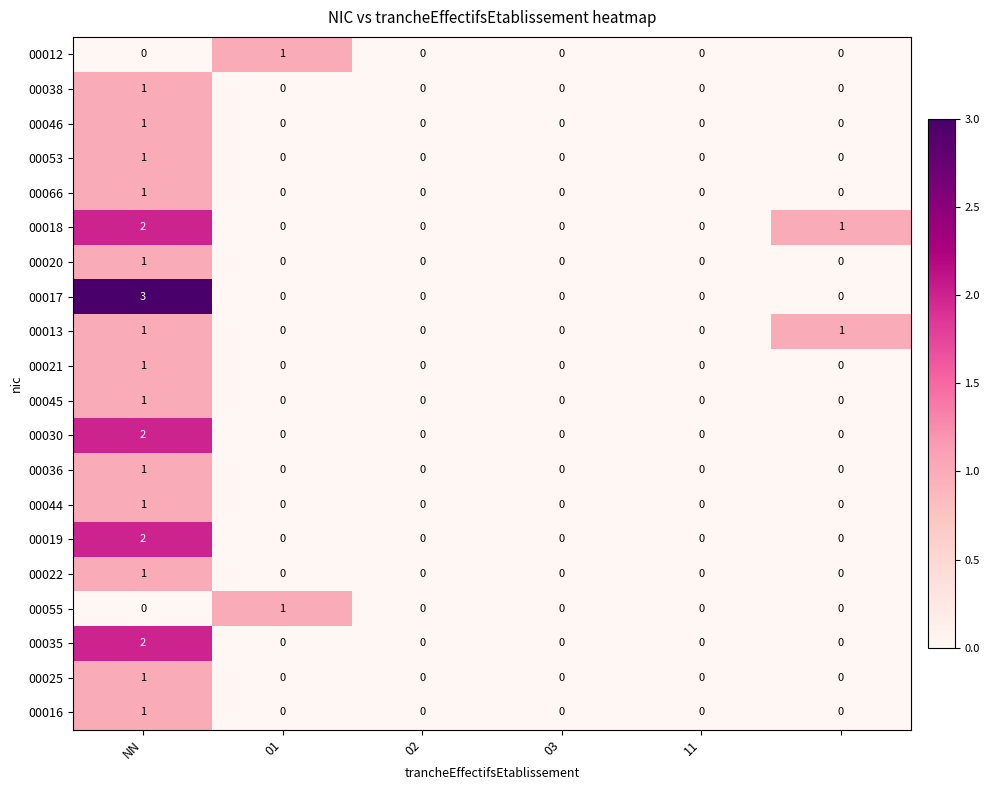

Count the 00036 values in the range 0 to 1.

6